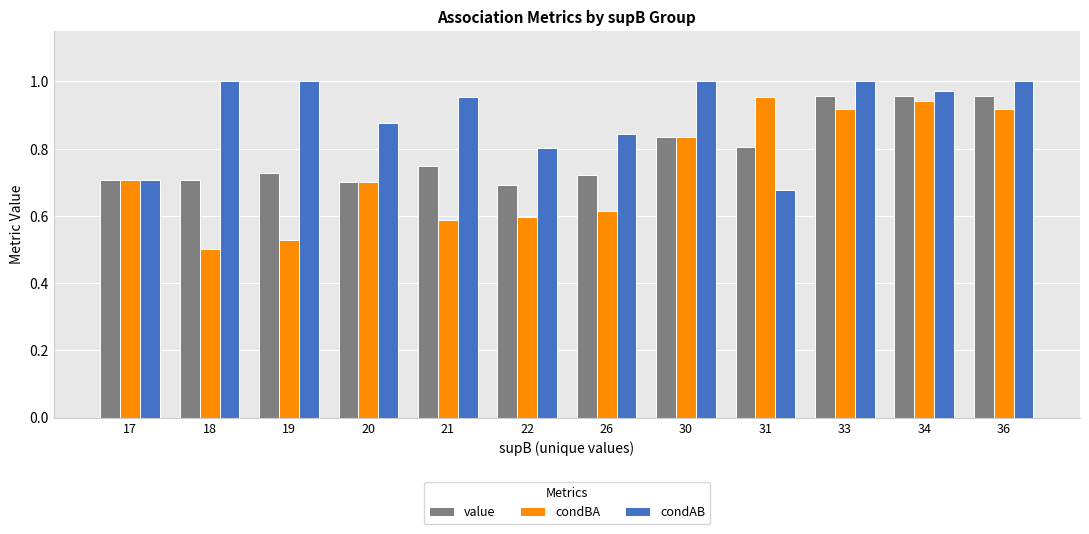

The condBA series shows 0.3 at 18. True or false?

False